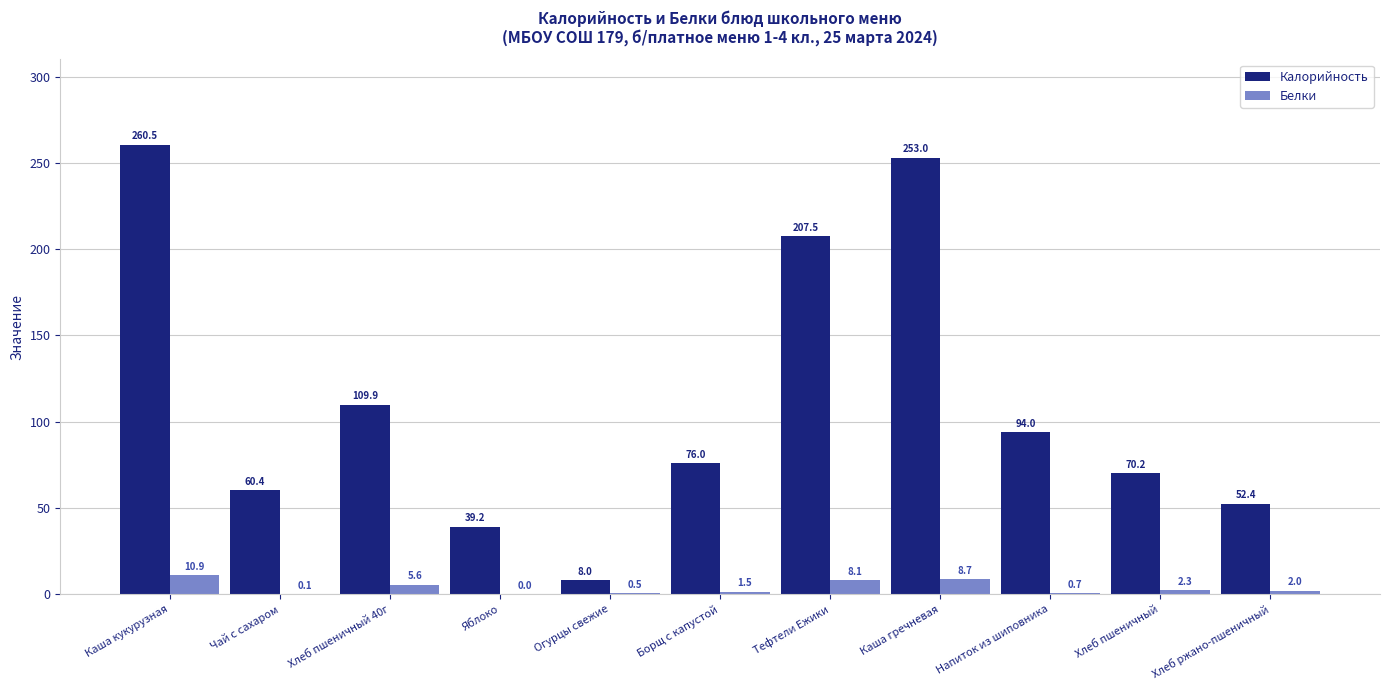

Which series changed the most between Тефтели Ежики and Напиток из шиповника?

Калорийность